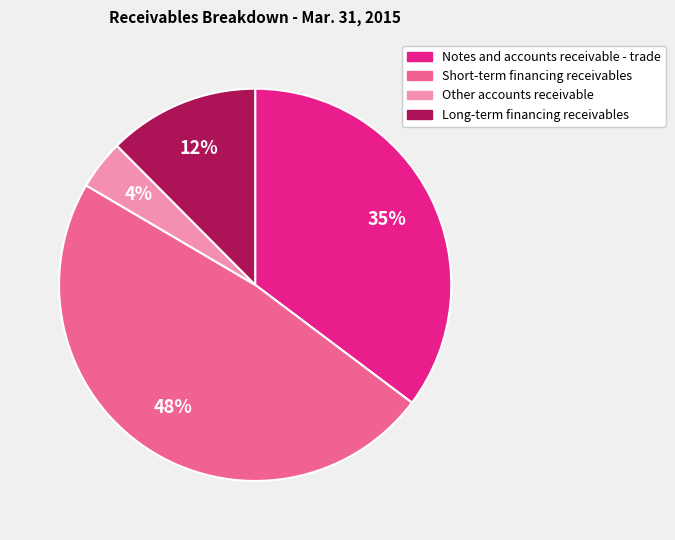

Does Short-term financing receivables account for over 50% of the chart?

No